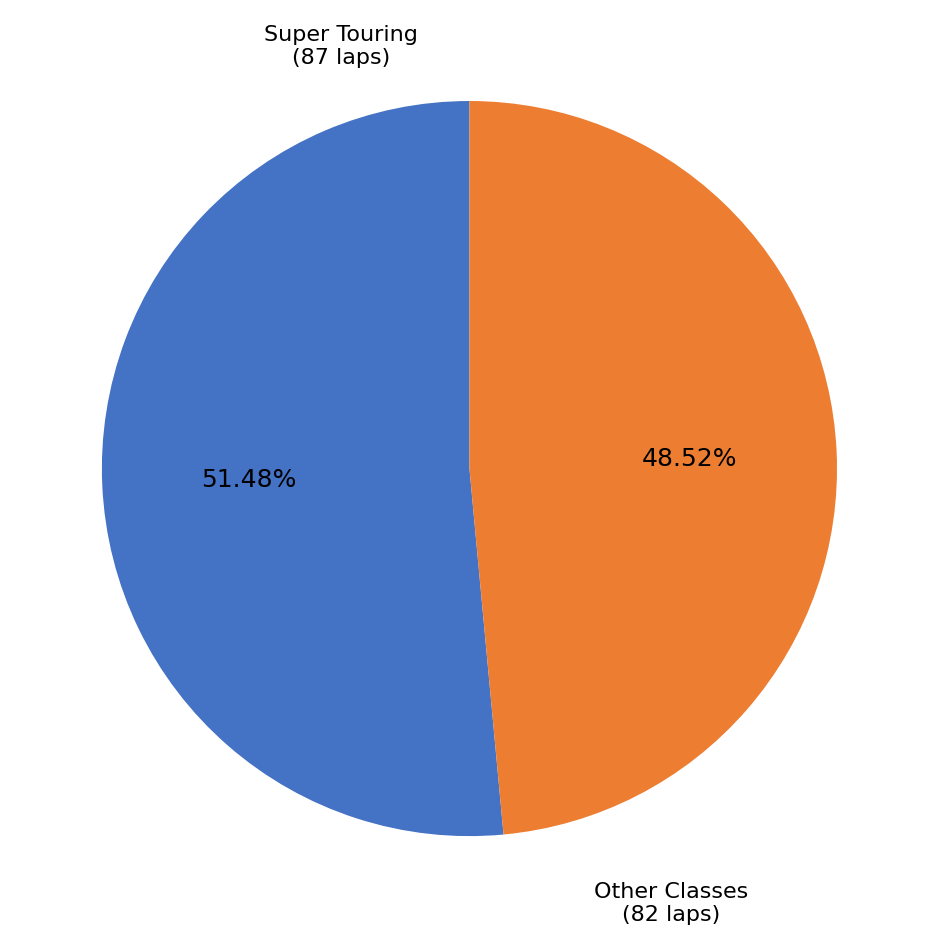

How many slices are in this pie chart?

2